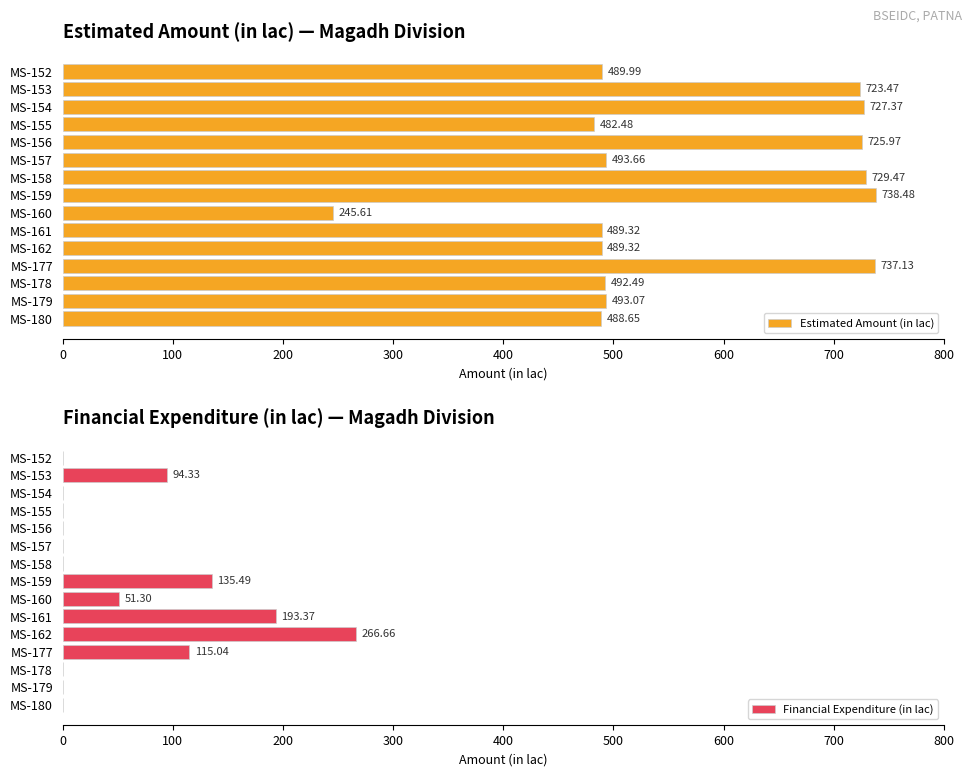

At which label does Financial Expenditure (in lac) reach its peak?

MS-162